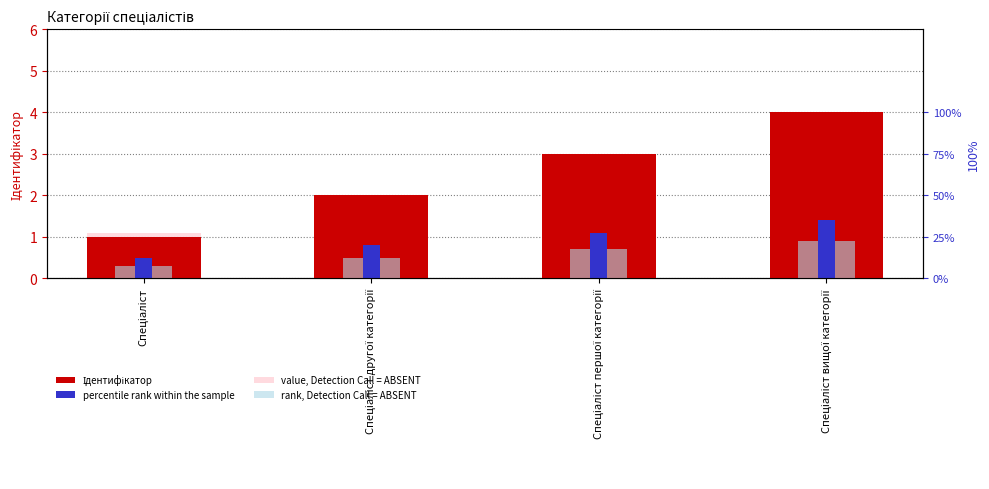

What is the difference between the Ідентифікатор values at Спеціаліст and Спеціаліст вищої категорії?

3.0